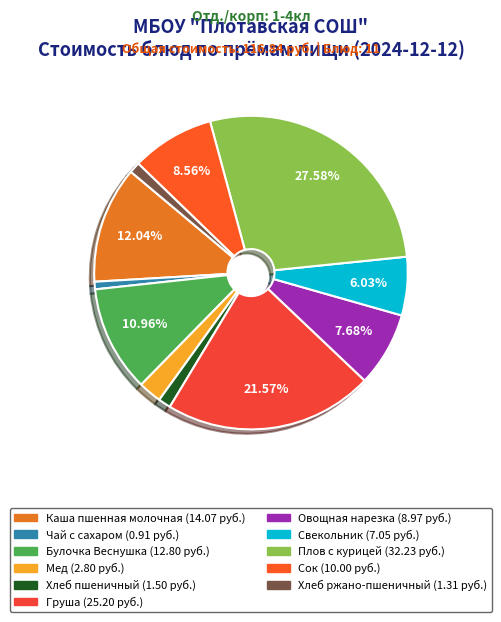

How many slices are in this pie chart?

11